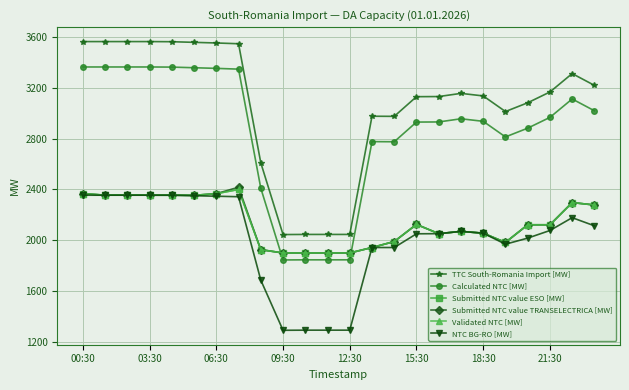

Does the chart have visible grid lines?

Yes